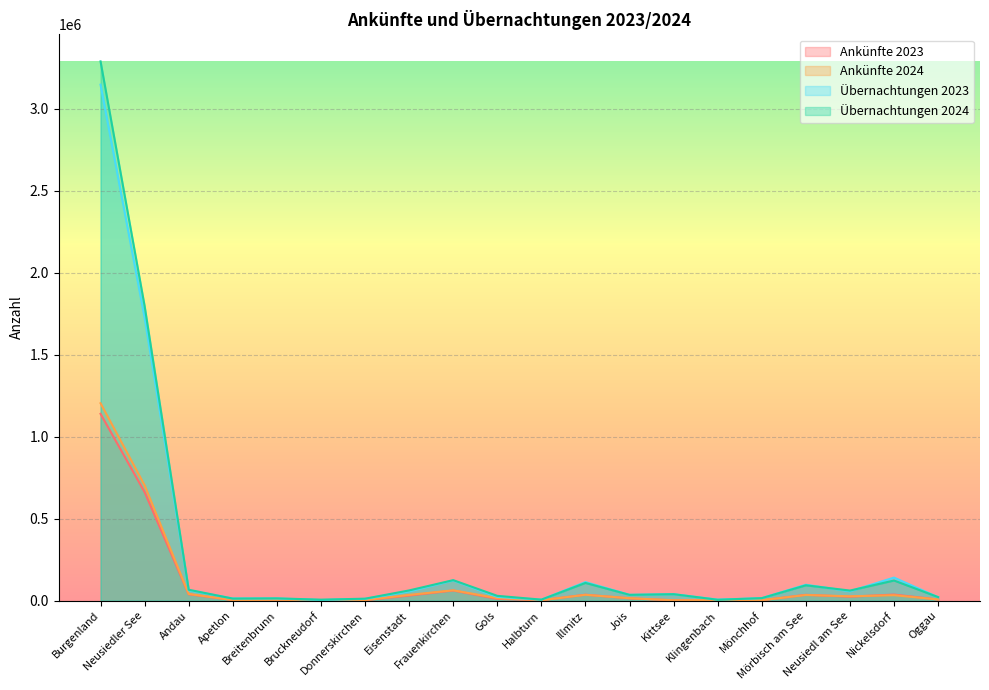

The value of Ankünfte 2023 at Eisenstadt is 41271. True or false?

False